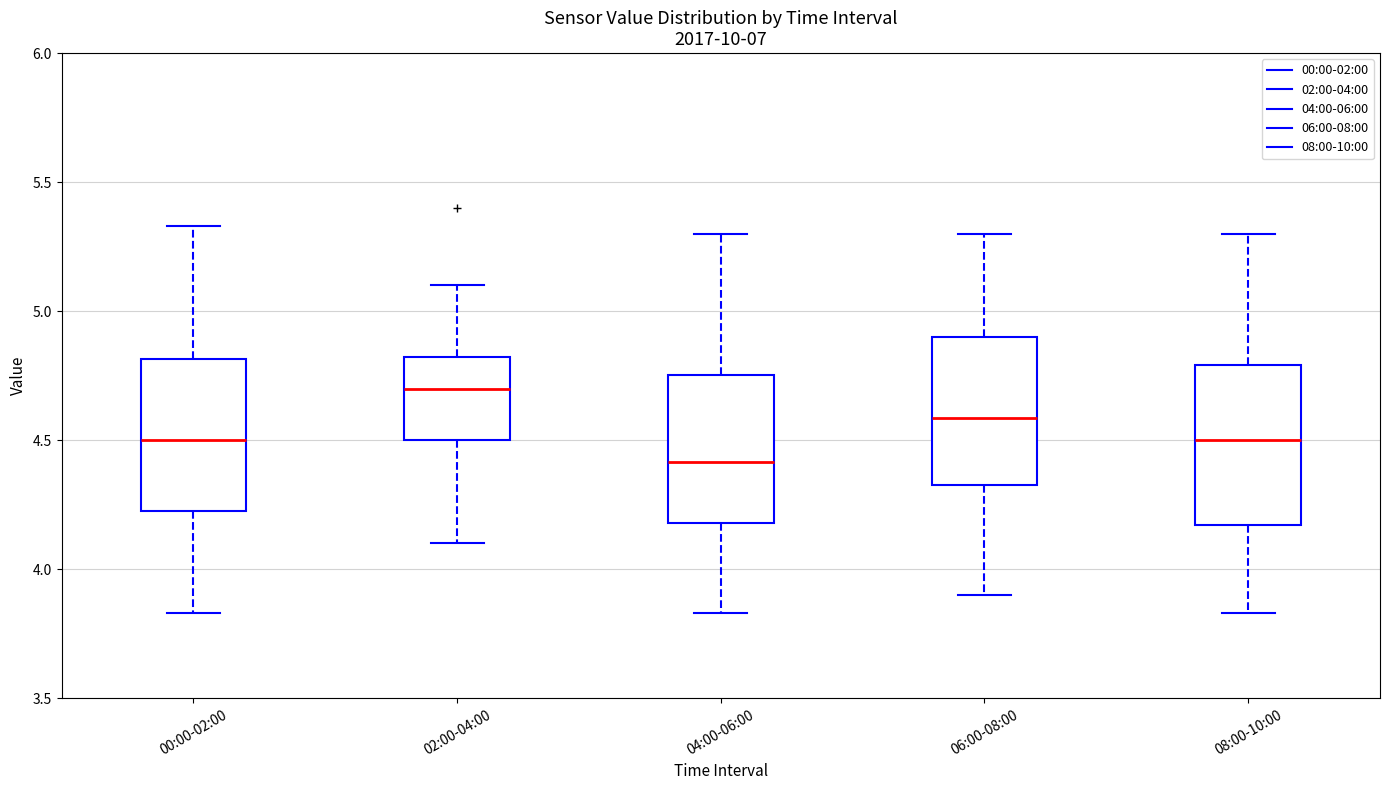

Reading left to right, read every box against the y-axis: the position of its median line, the range the box covers, and the ends of its whiskers. The values are not printed on the chart, so give them approximately, as read against the axis.

00:00-02:00: median 4.50, box 4.25 to 4.80, whiskers 3.85 to 5.35
02:00-04:00: median 4.70, box 4.50 to 4.80, whiskers 4.10 to 5.10
04:00-06:00: median 4.40, box 4.20 to 4.75, whiskers 3.85 to 5.30
06:00-08:00: median 4.60, box 4.35 to 4.90, whiskers 3.90 to 5.30
08:00-10:00: median 4.50, box 4.15 to 4.80, whiskers 3.85 to 5.30